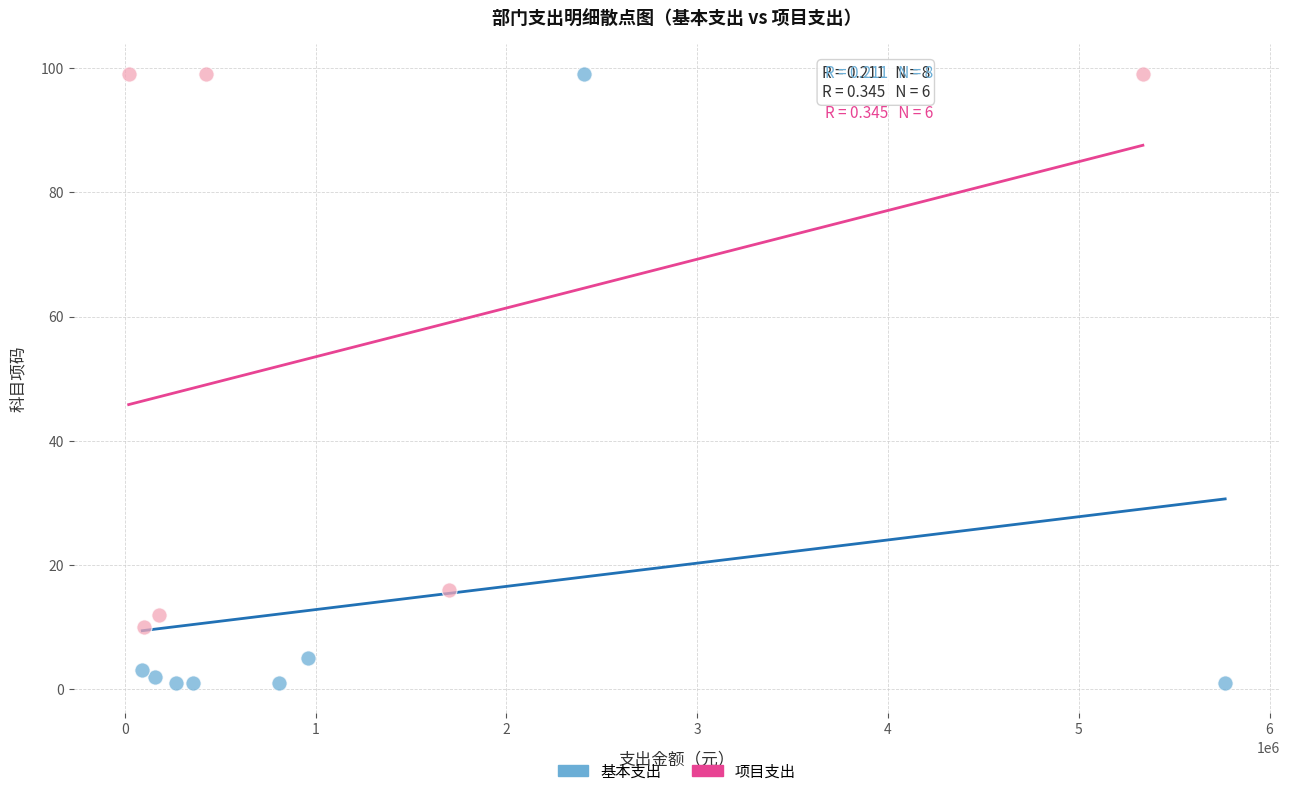

Which series reaches the minimum Y coordinate?

基本支出